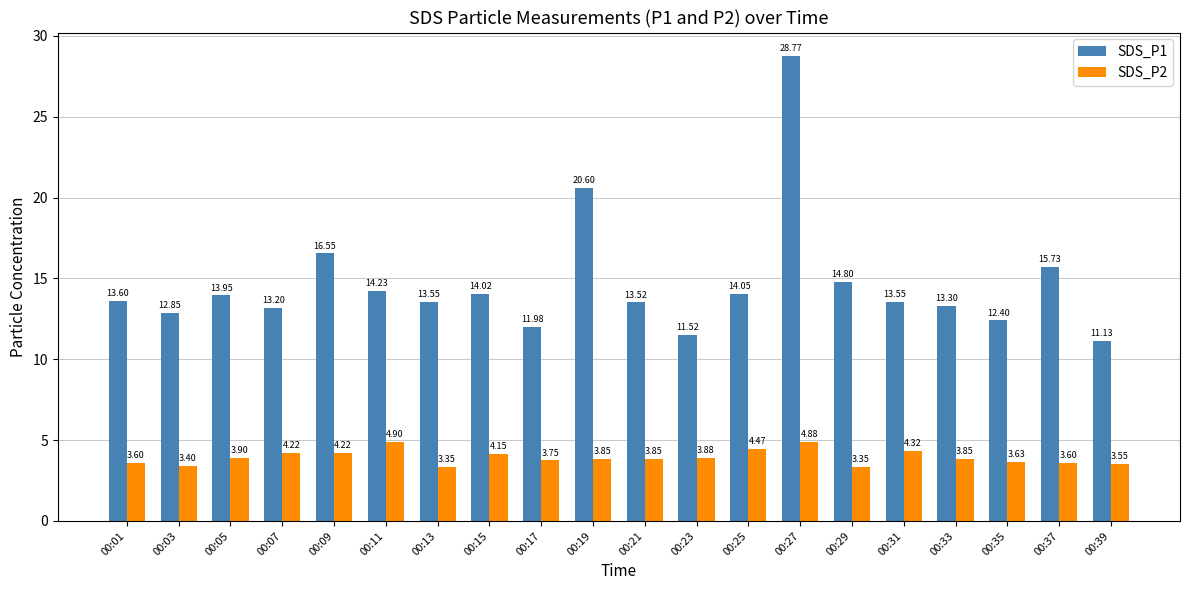

List the series in order of their peak value, lowest first.

SDS_P2, SDS_P1